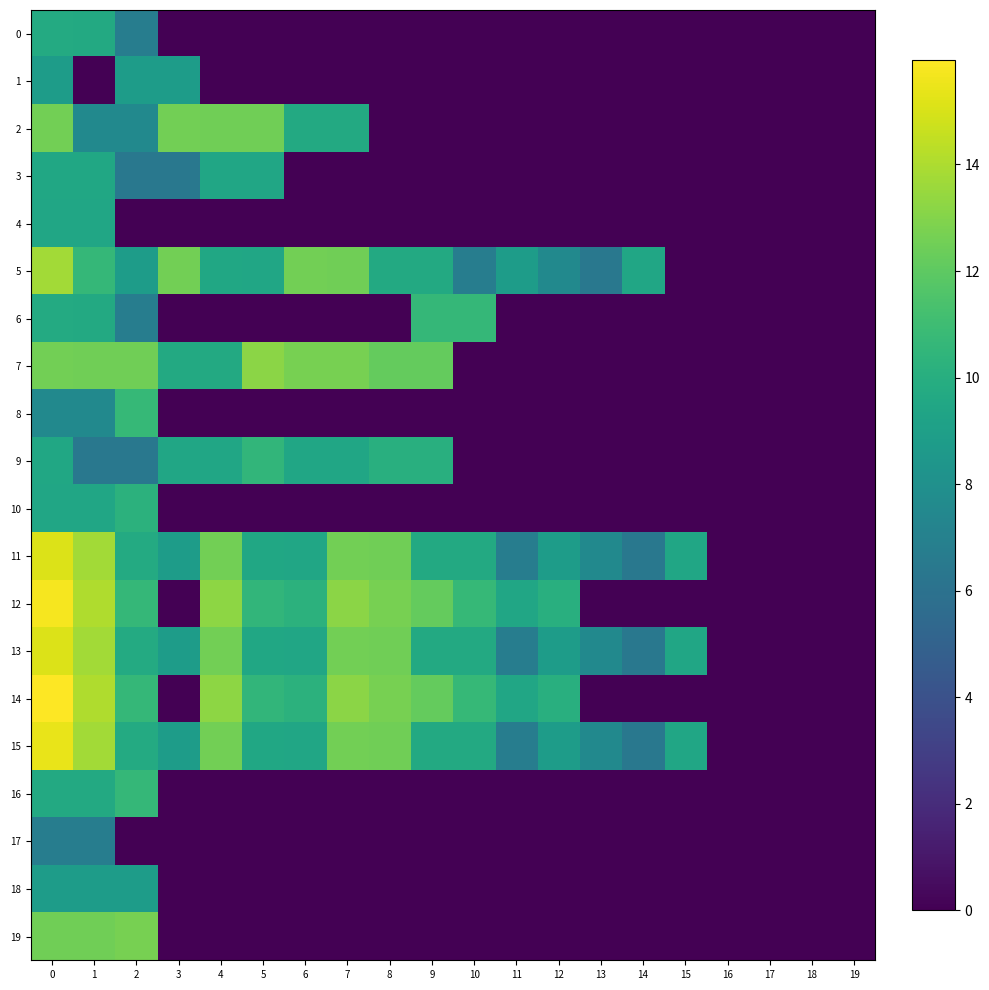

Between 19 and 15, which is larger?

19